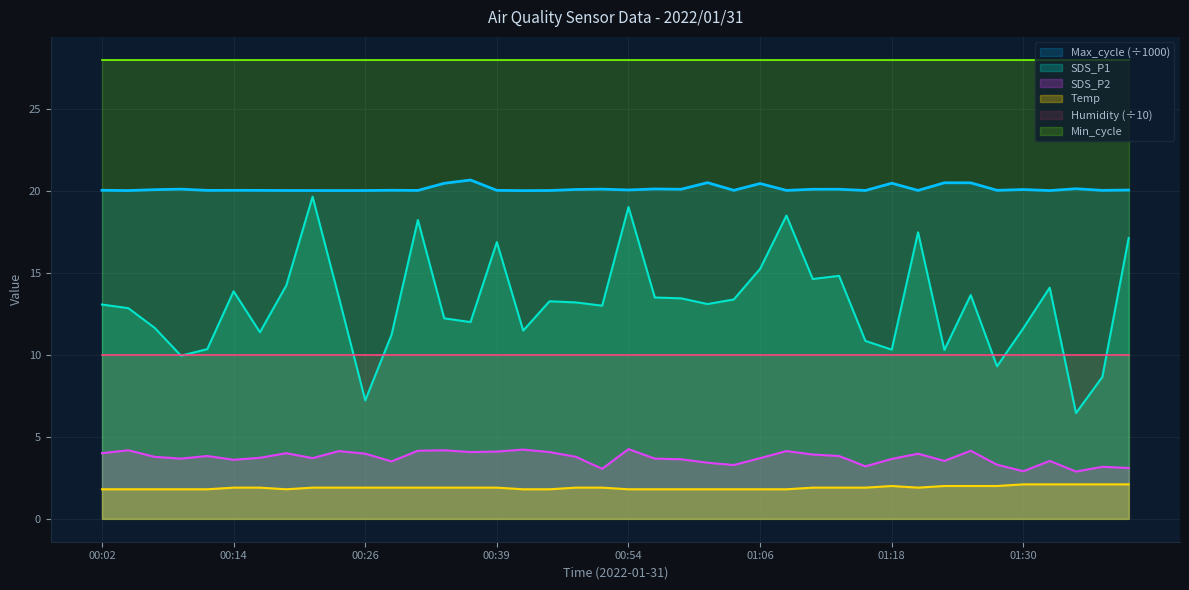

Is it true that SDS_P1 equals 16.8 at 00:09?

False